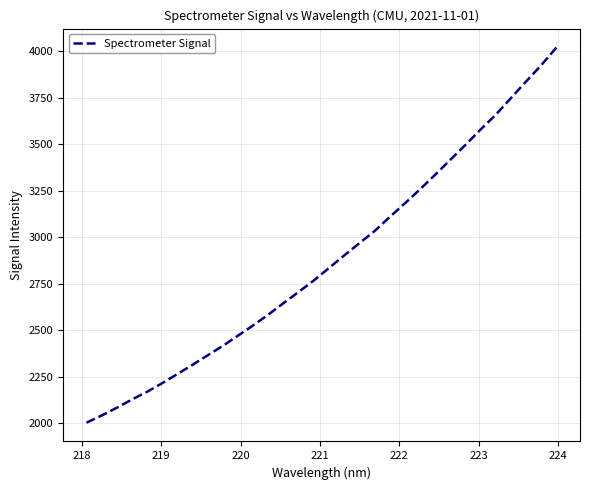

What is the minimum value shown in the chart?

2004.2